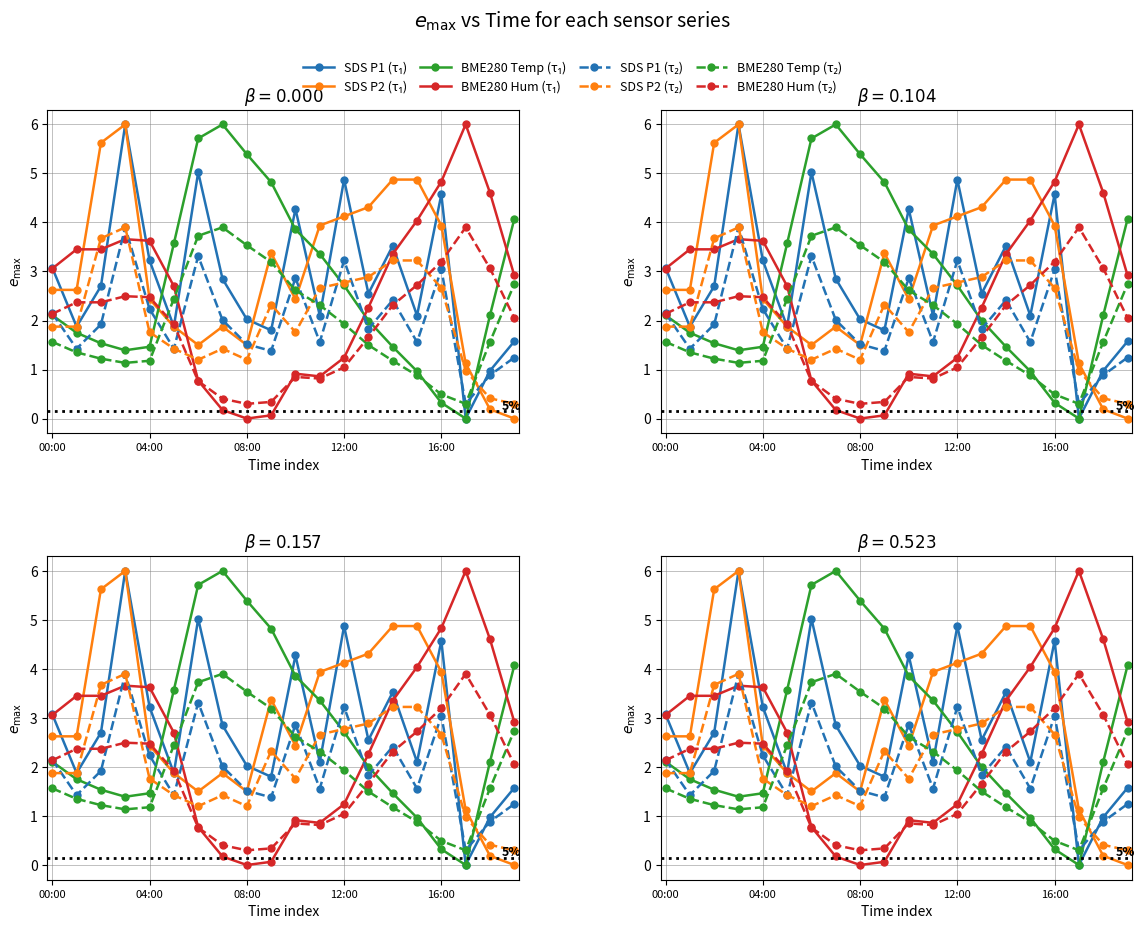

Which series has the largest total across all categories?

SDS_P1